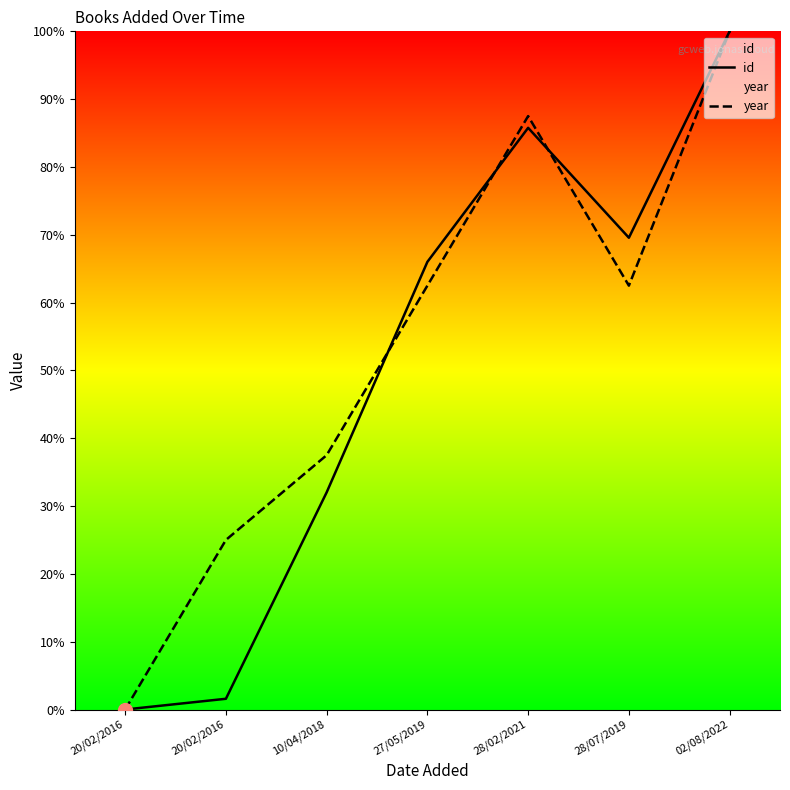

Reading right to left, list all the values displayed in this chart.

id: 100.0	69.6	85.8	66.0	32.0	1.6	0.0
year: 100.0	62.5	87.5	62.5	37.5	25.0	0.0